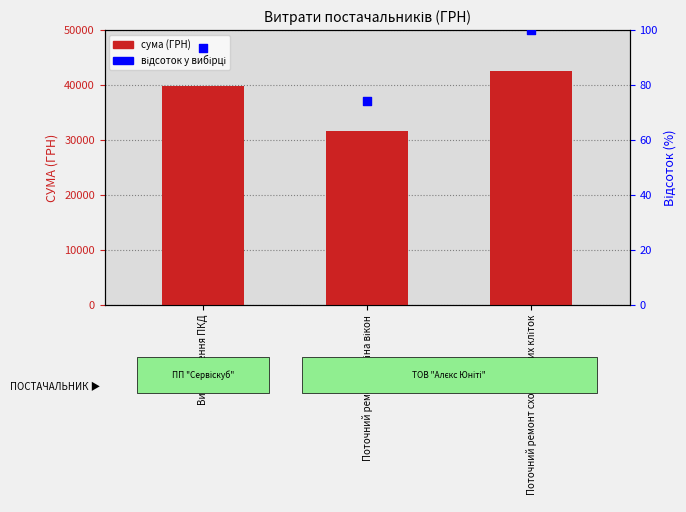

At which category is the sum across all series the highest?

Поточний ремонт сходинкових кліток